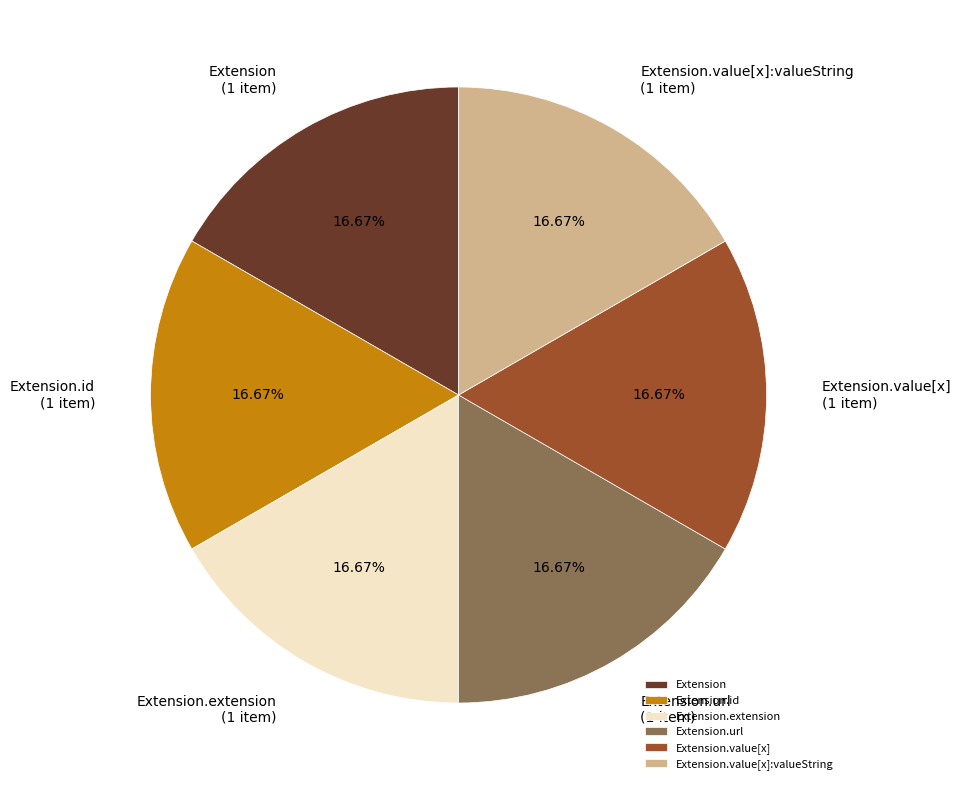

What percentage do Extension and Extension.value[x] together represent?

33.3%